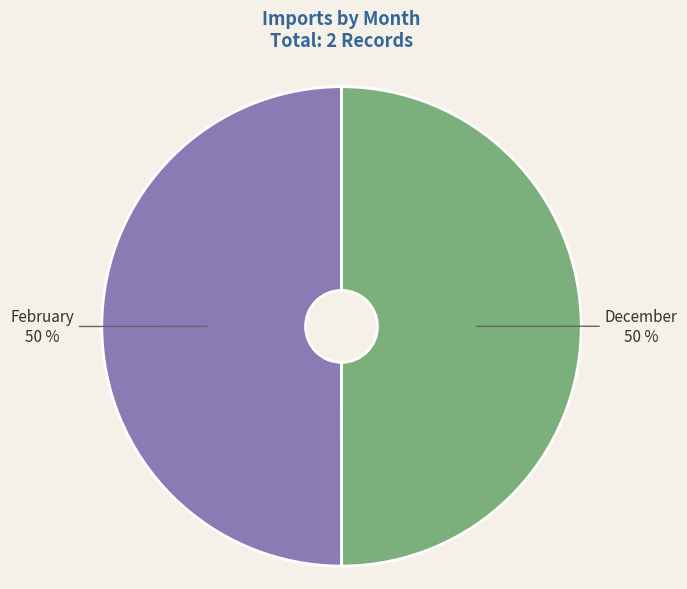

Is the sum of December and February greater than half?

Yes